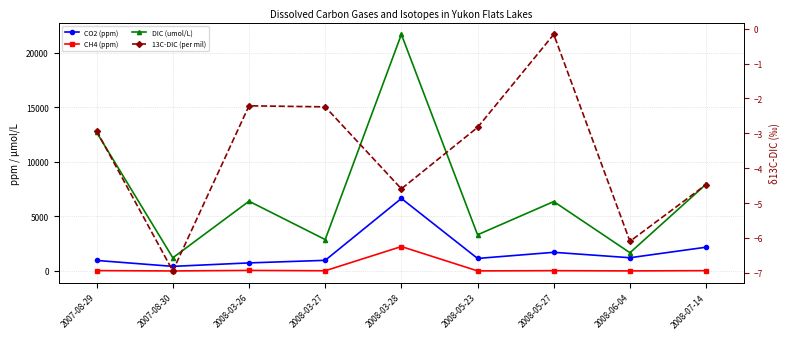

At how many categories does at least one series exceed 6066?

5